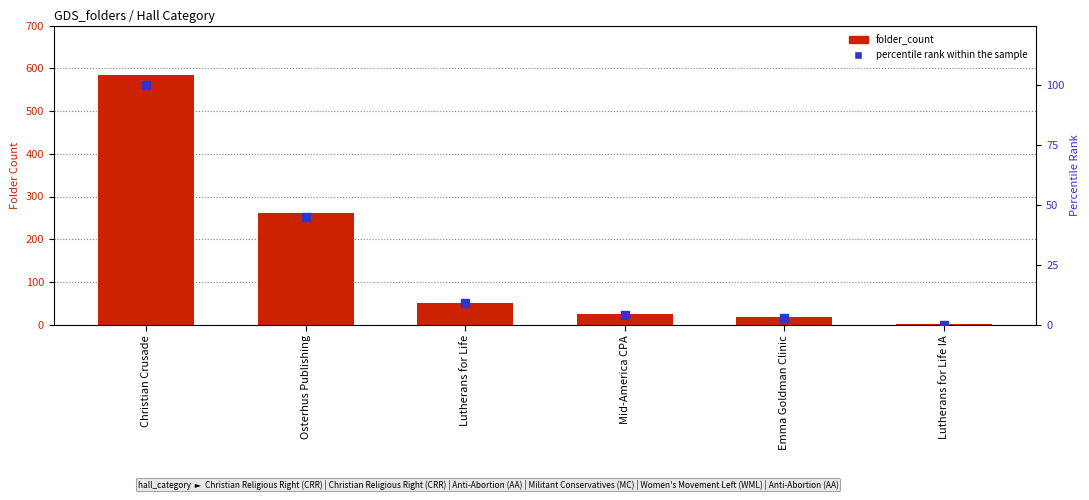

What are all the series names shown in the legend?

folder_count, percentile rank within the sample